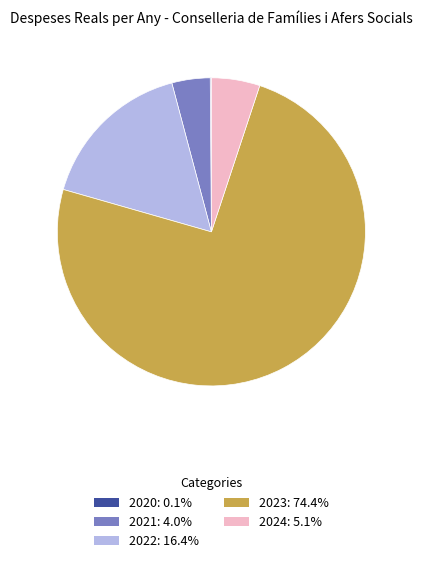

Does any single category account for the majority?

Yes